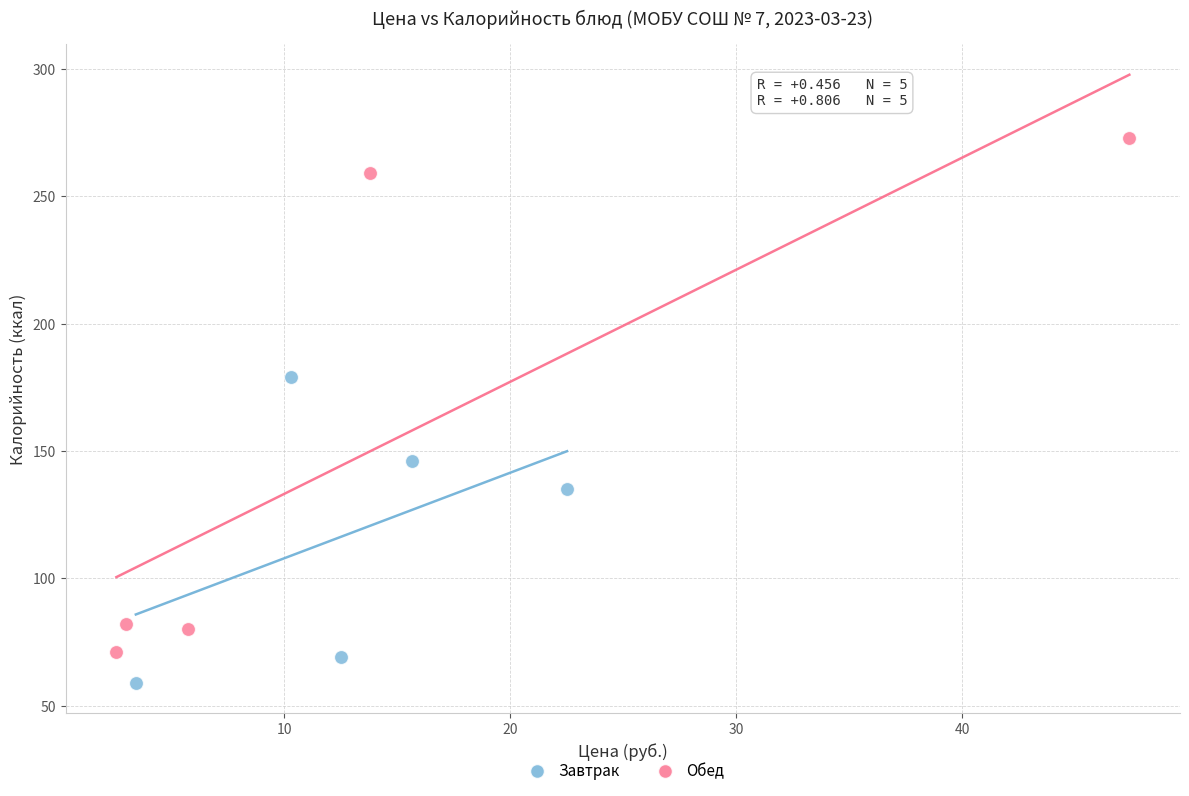

Which series contains the lowest Y value?

Завтрак